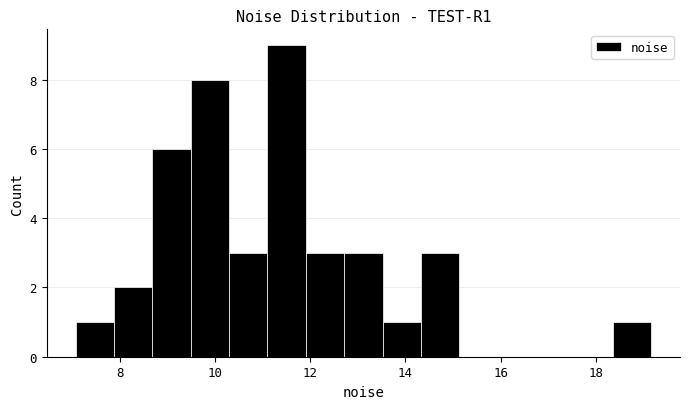

Reading left to right, list every bar in this chart as the range it spans on the x-axis followed by its height. Neither the bar edges nor the heights are printed on the chart, so give them approximately, as read against the axes.

7.0 to 7.8: 1
7.8 to 8.6: 2
8.6 to 9.4: 6
9.4 to 10.2: 8
10.2 to 11.2: 3
11.2 to 12.0: 9
12.0 to 12.8: 3
12.8 to 13.6: 3
13.6 to 14.4: 1
14.4 to 15.2: 3
15.2 to 16.0: 0
16.0 to 16.8: 0
16.8 to 17.6: 0
17.6 to 18.4: 0
18.4 to 19.2: 1